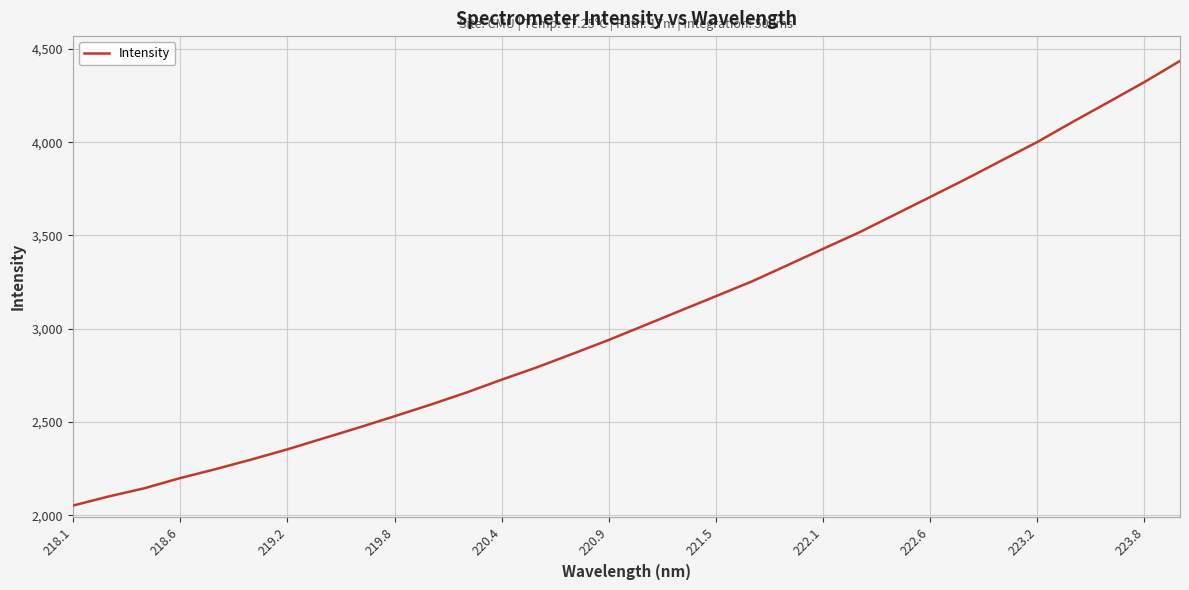

What is the greatest value displayed?

4435.9